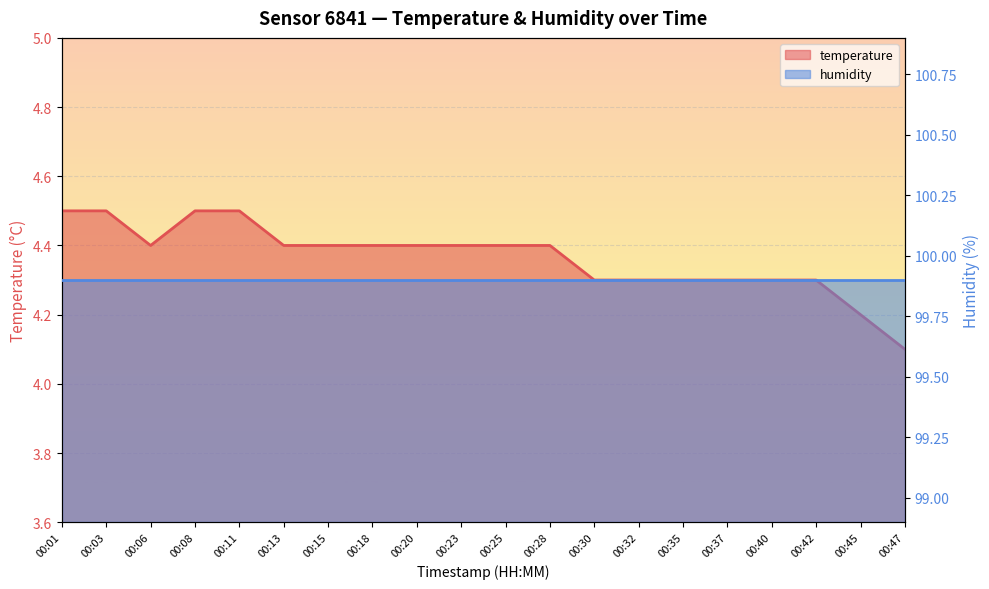

Reading left to right, list all the values displayed in this chart.

4.5	4.5	4.4	4.5	4.5	4.4	4.4	4.4	4.4	4.4	4.4	4.4	4.3	4.3	4.3	4.3	4.3	4.3	4.2	4.1